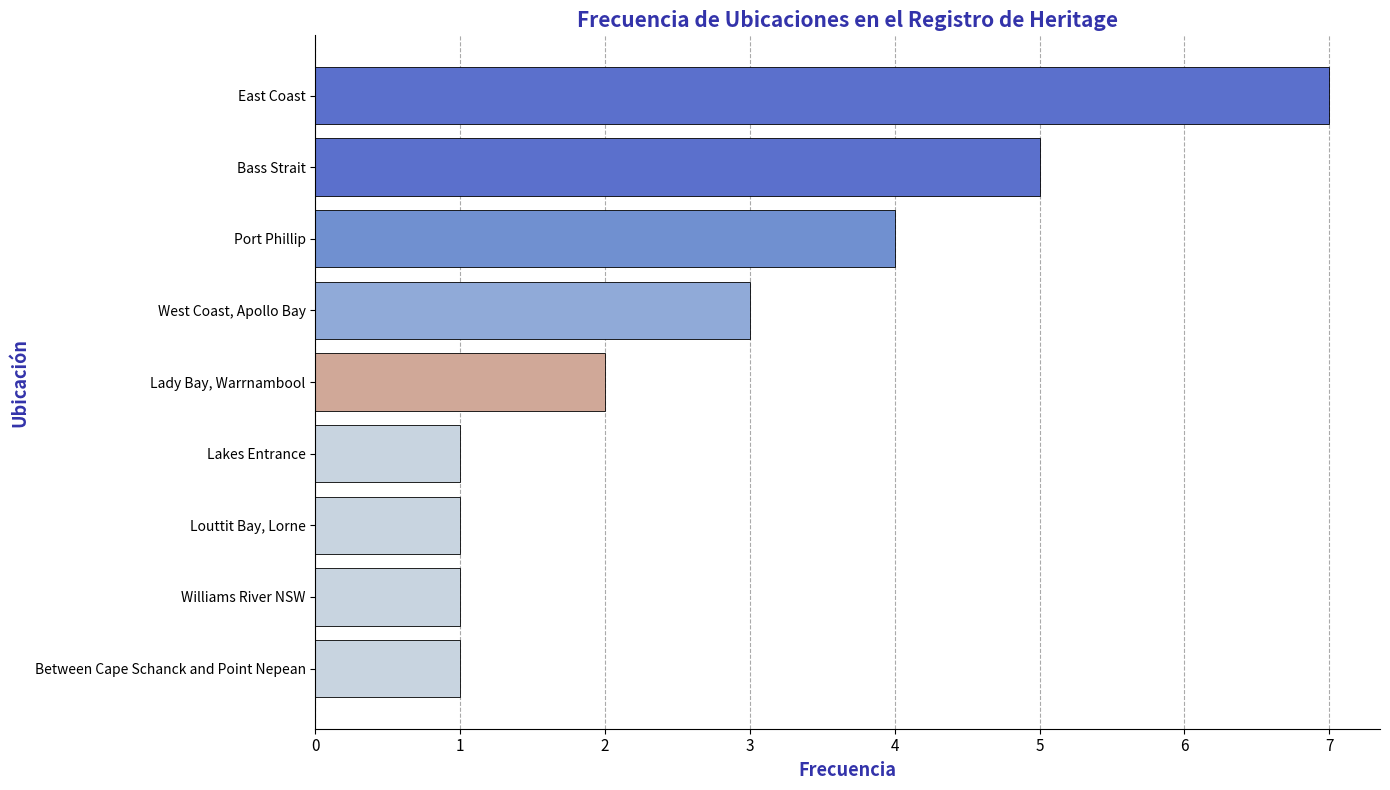

Is it true that the value at Louttit Bay, Lorne is 0?

False